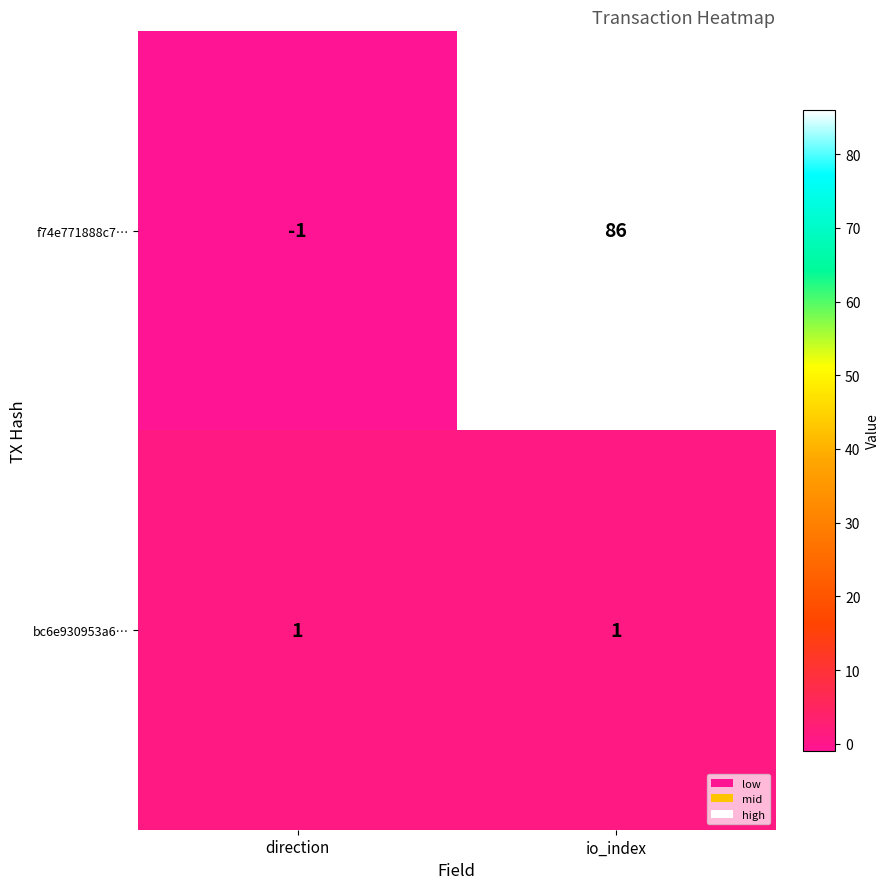

What is the maximum value shown in the chart?

86